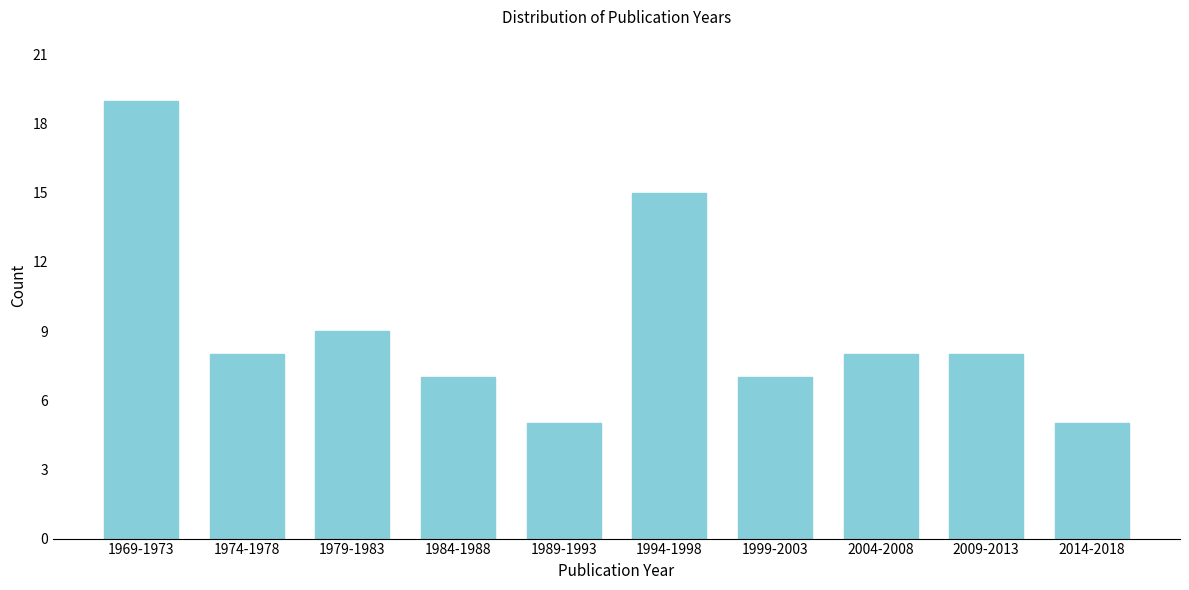

Reading right to left, extract all data points from this chart.

5	8	8	7	15	5	7	9	8	19